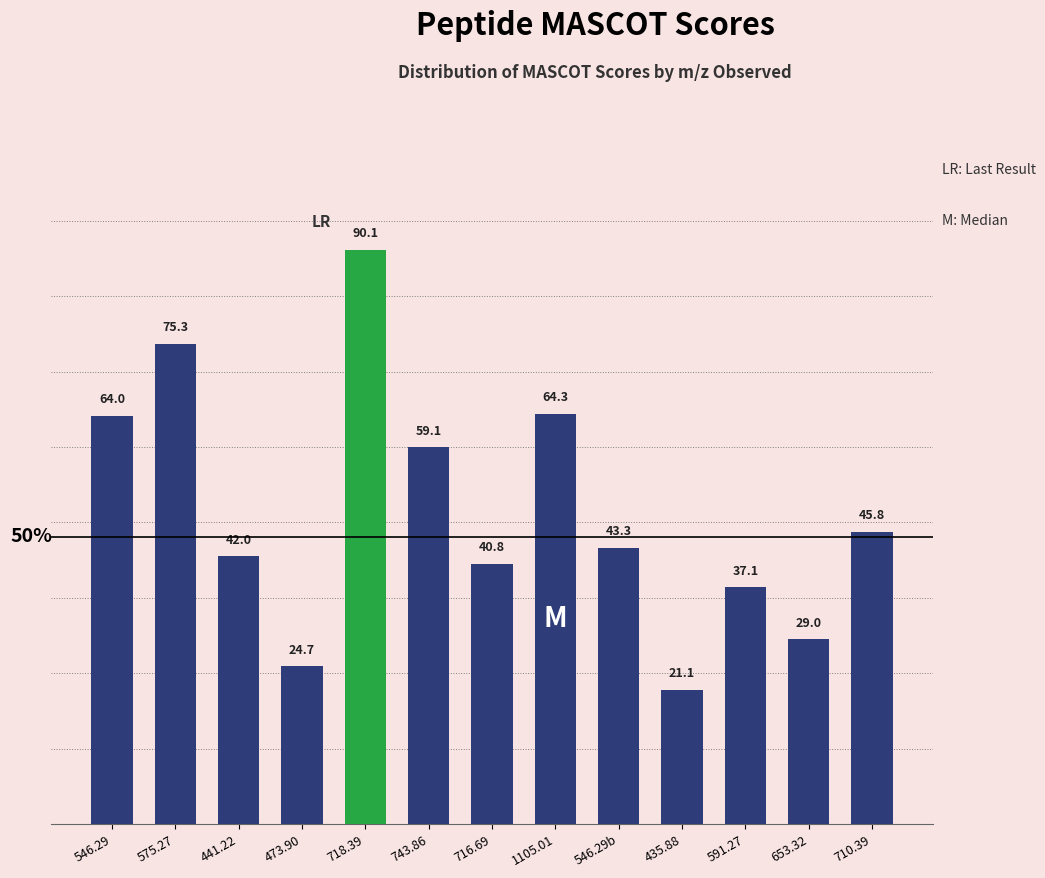

What is the value of the 7th bar from the left?

40.8